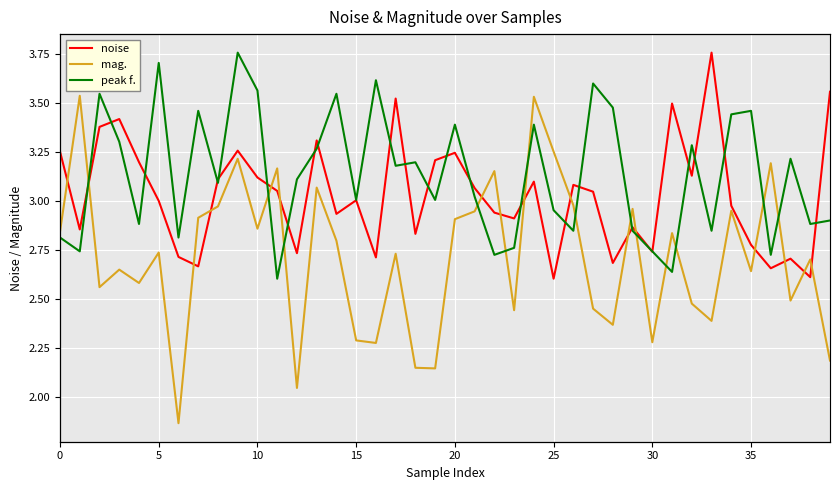

True or false: noise has more than 0 interior local peaks.

True